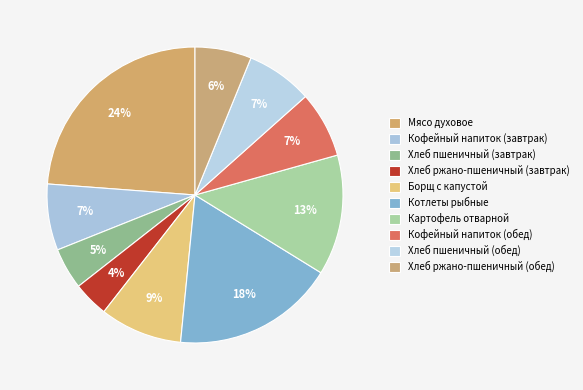

How many segments does this pie chart have?

10